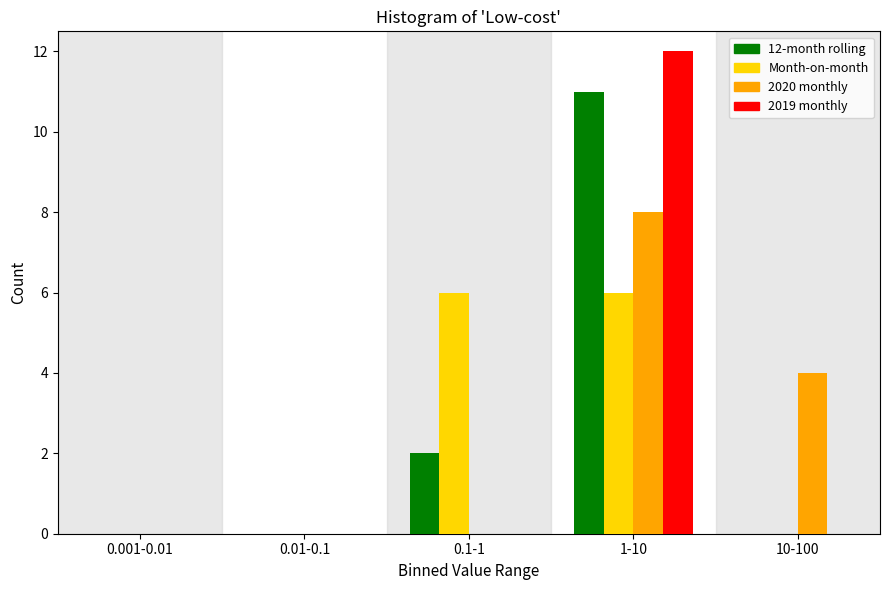

Reading left to right, list all the values displayed in this chart.

12-month rolling: 0.001-0.01=0	0.01-0.1=0	0.1-1=2	1-10=11	10-100=0
Month-on-month: 0.001-0.01=0	0.01-0.1=0	0.1-1=6	1-10=6	10-100=0
2020 monthly: 0.001-0.01=0	0.01-0.1=0	0.1-1=0	1-10=8	10-100=4
2019 monthly: 0.001-0.01=0	0.01-0.1=0	0.1-1=0	1-10=12	10-100=0